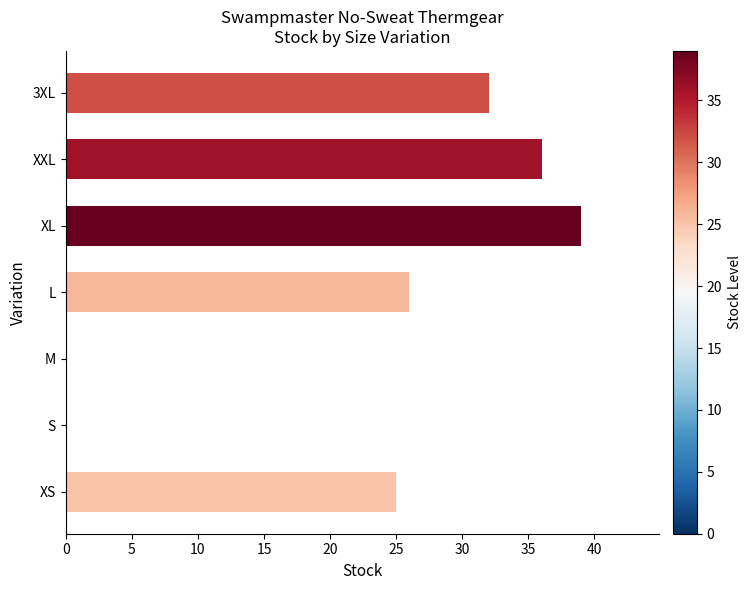

What is the change in value from XS to XL?

+14